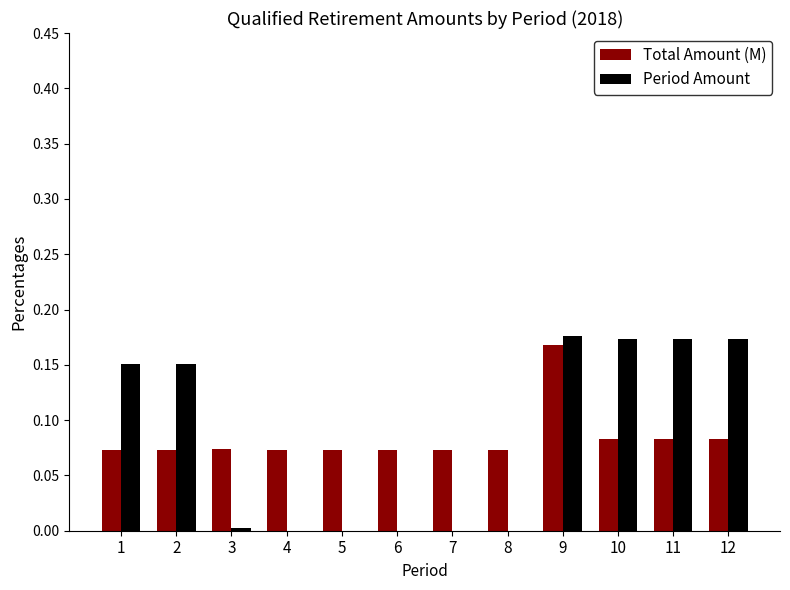

True or false: Period Amount has a value of 0.0 at 5.

True